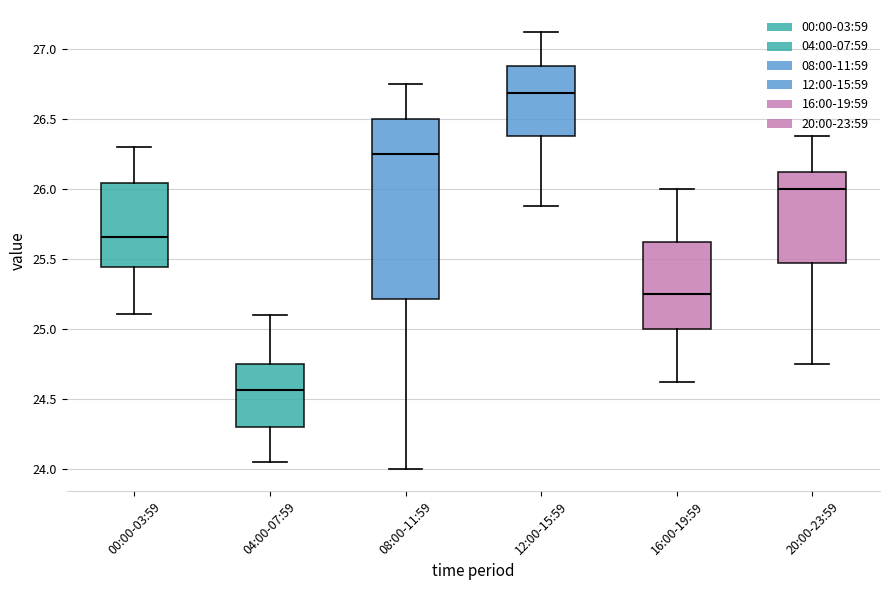

Which box's median line is the highest?

12:00-15:59